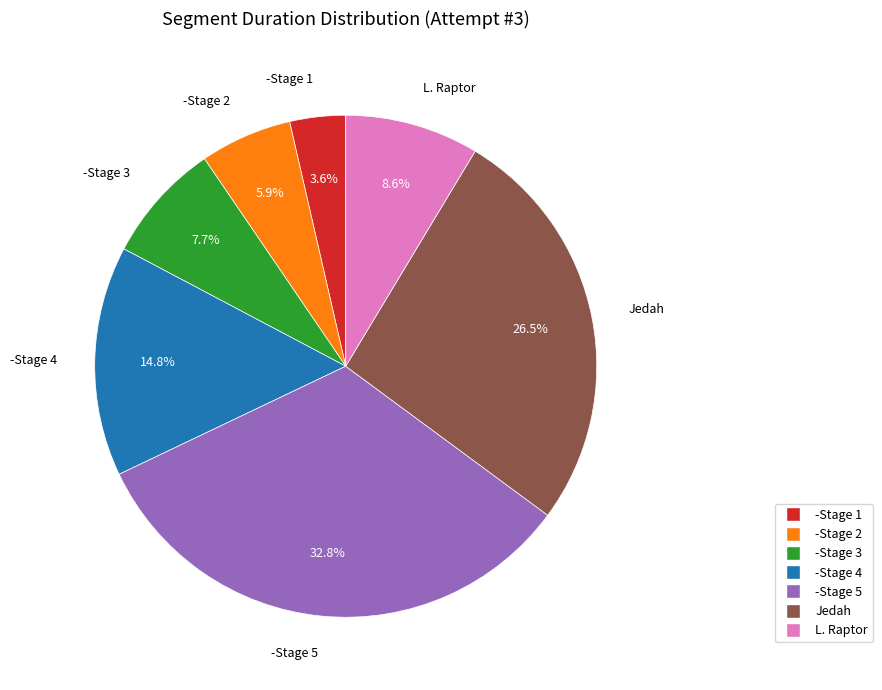

How much of the chart is everything except -Stage 5?

67.2%